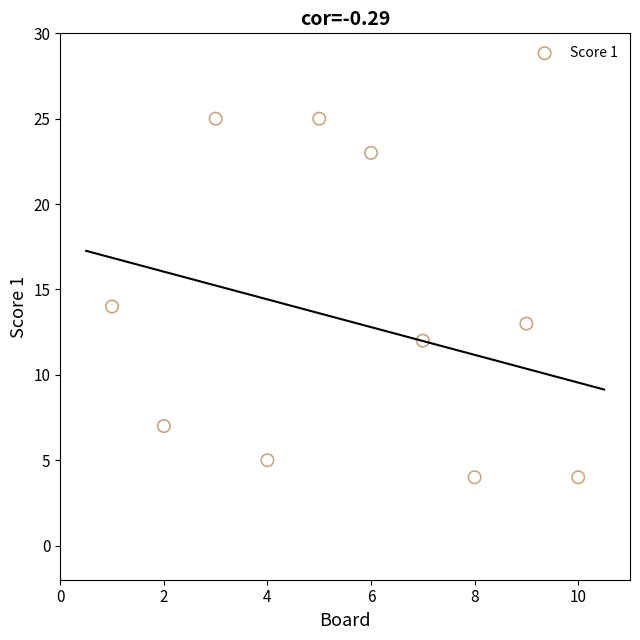

What is the range of X values (max minus min)?

9